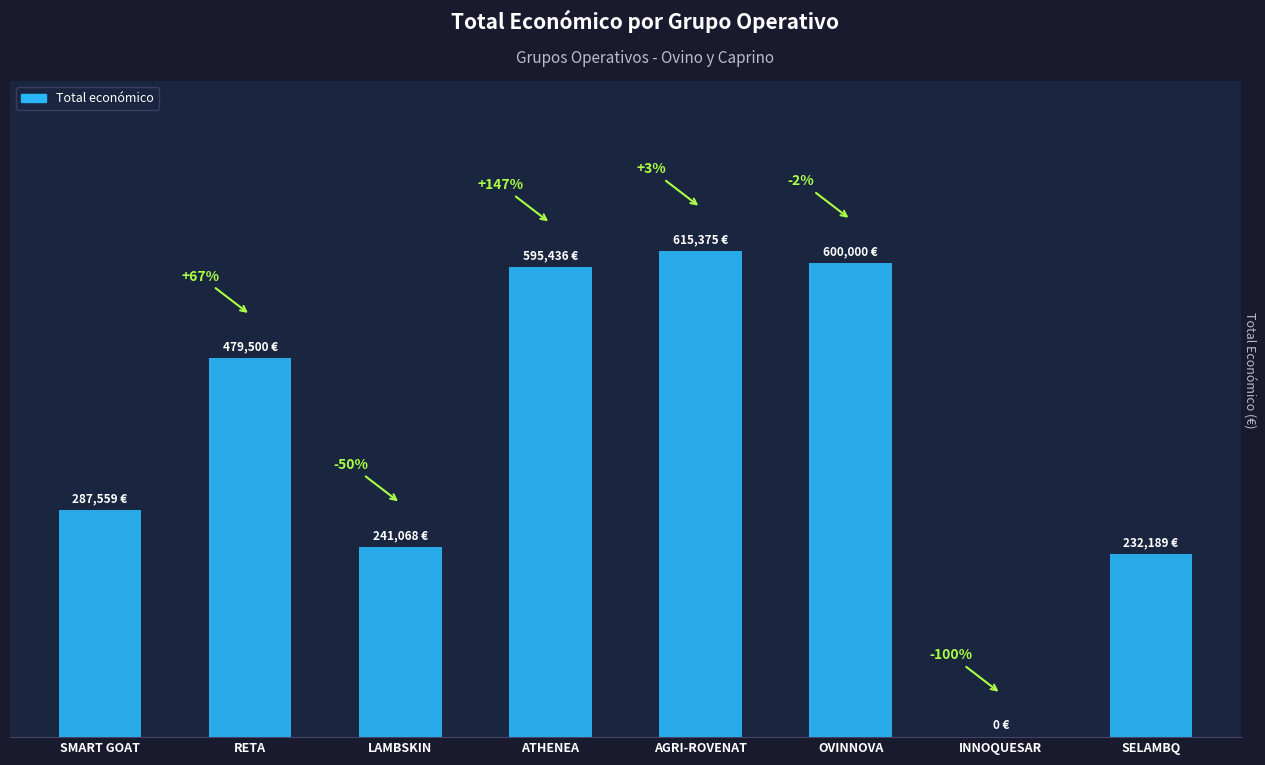

Are the bars horizontal?

No